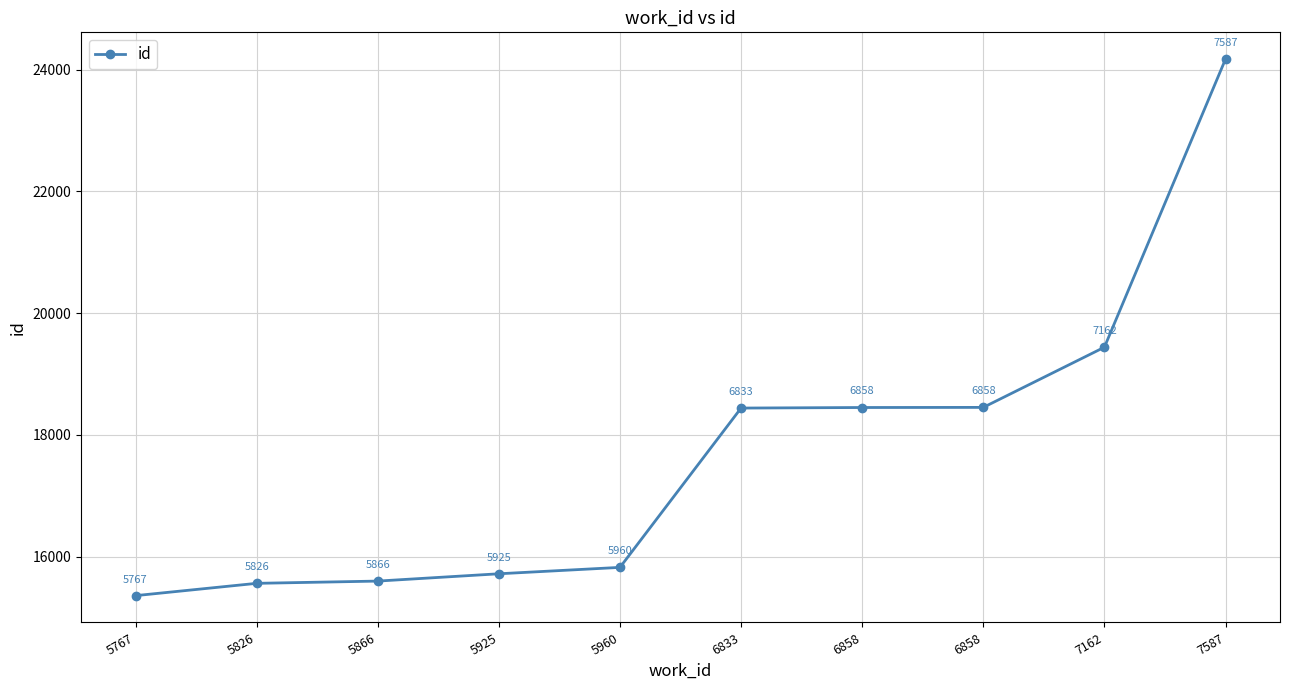

Reading left to right, list all the values displayed in this chart.

5767=15361	5826=15563	5866=15600	5925=15720	5960=15825	6833=18441	6858=18450	6858=18452	7162=19440	7587=24170